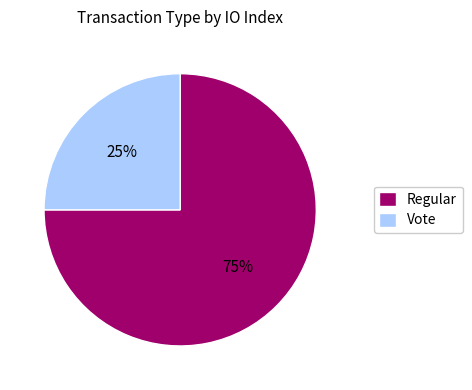

The Regular slice represents 75% of the pie. True or false?

True